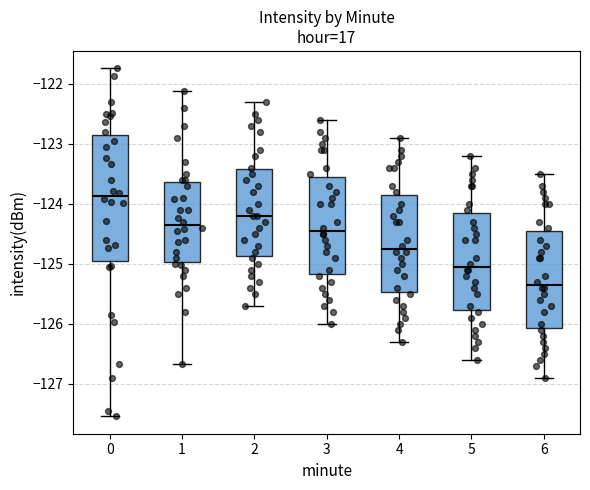

Reading left to right, transcribe this box plot: for each box, give where its median line is, the range the box spans, and where its two whiskers end, as read against the y-axis. The values are not printed on the chart, so give them approximately, as read against the axis.

0: median -123.9, box -125.0 to -122.8, whiskers -127.5 to -121.7
1: median -124.3, box -125.0 to -123.6, whiskers -126.7 to -122.1
2: median -124.2, box -124.9 to -123.4, whiskers -125.7 to -122.3
3: median -124.4, box -125.2 to -123.5, whiskers -126.0 to -122.6
4: median -124.7, box -125.5 to -123.8, whiskers -126.3 to -122.9
5: median -125.0, box -125.8 to -124.1, whiskers -126.6 to -123.2
6: median -125.3, box -126.1 to -124.4, whiskers -126.9 to -123.5